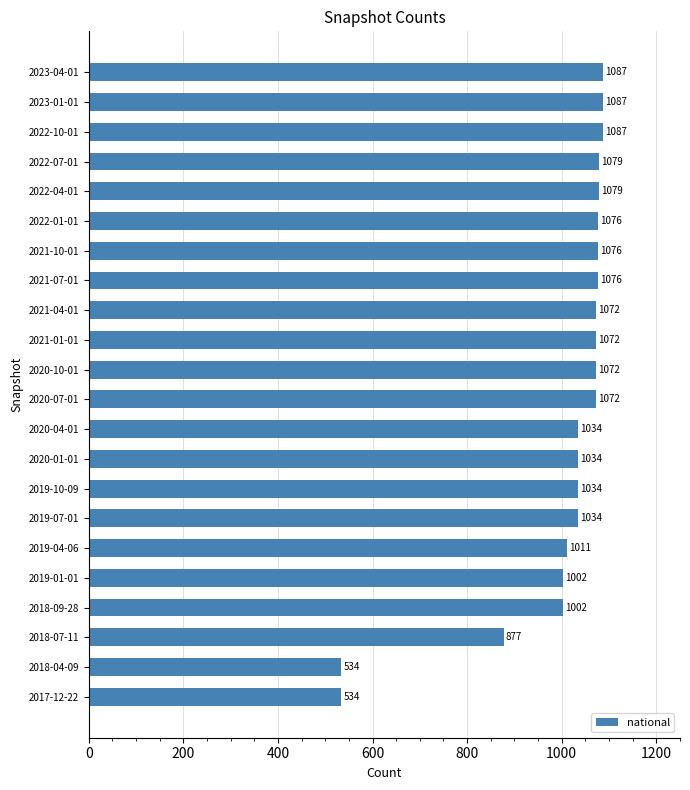

Count the number of categories in the chart.

22